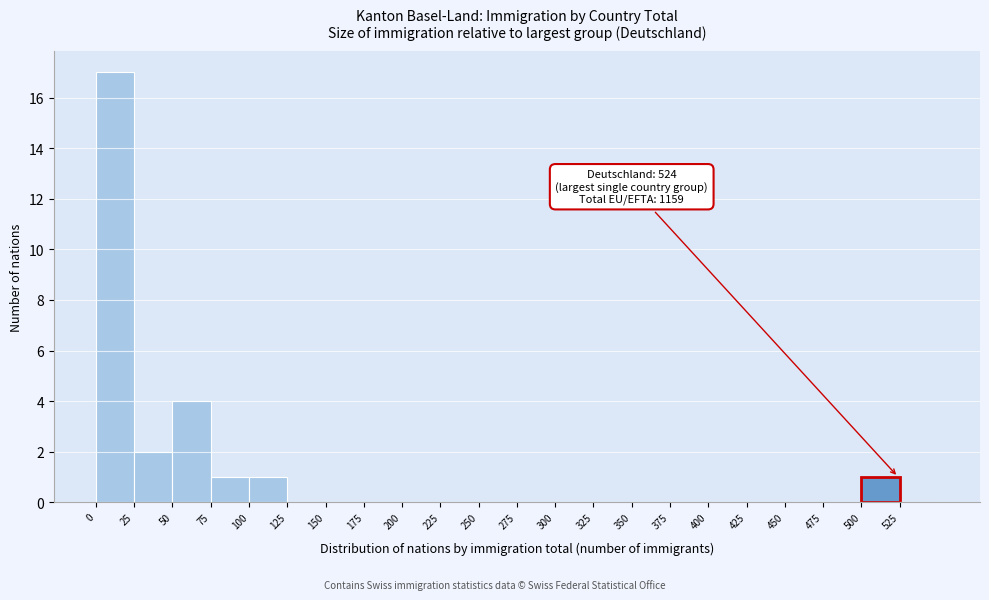

Which range on the x-axis has the tallest bar?

0 to 25